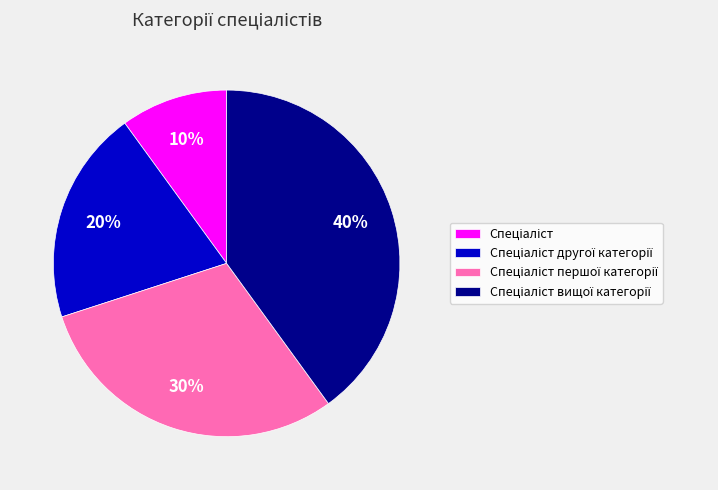

Is there a majority slice in this chart?

No